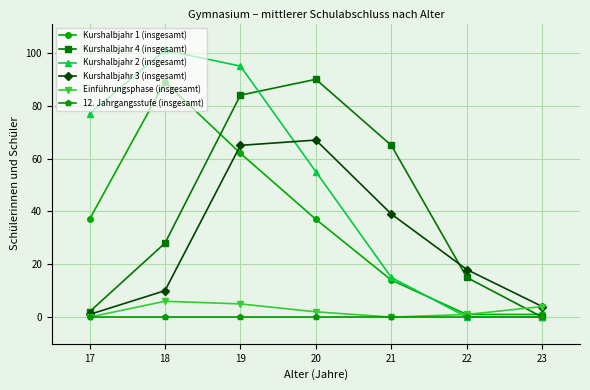

How many distinct data groups are displayed?

6